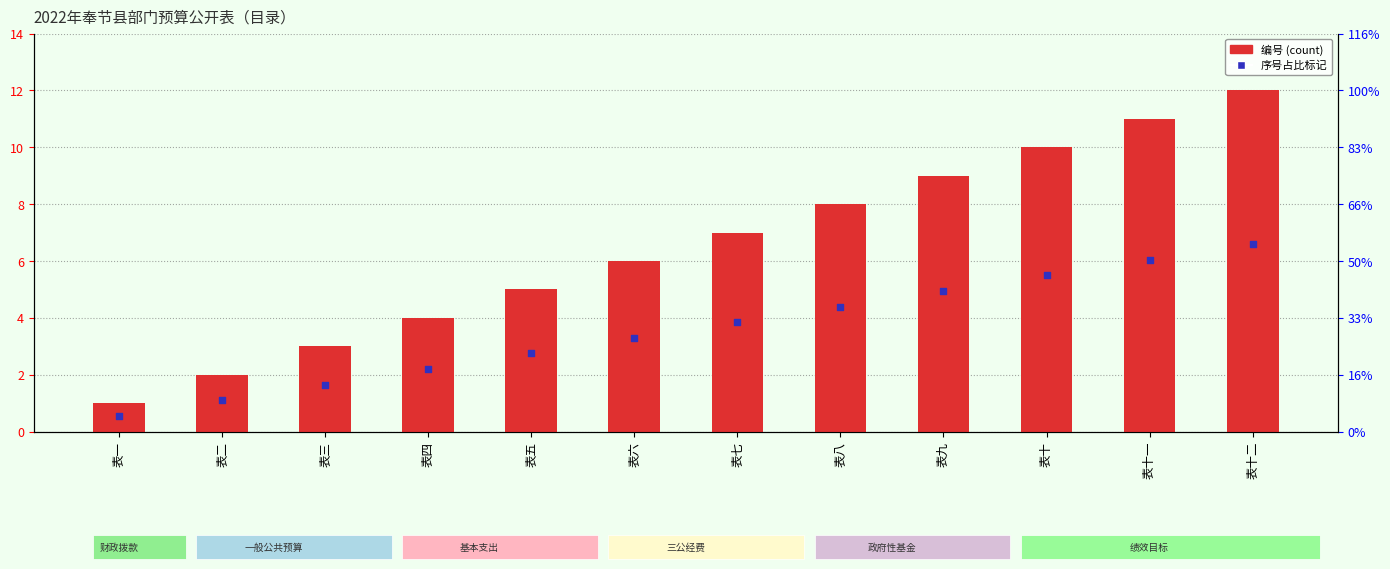

Which series has the largest total across all categories?

编号